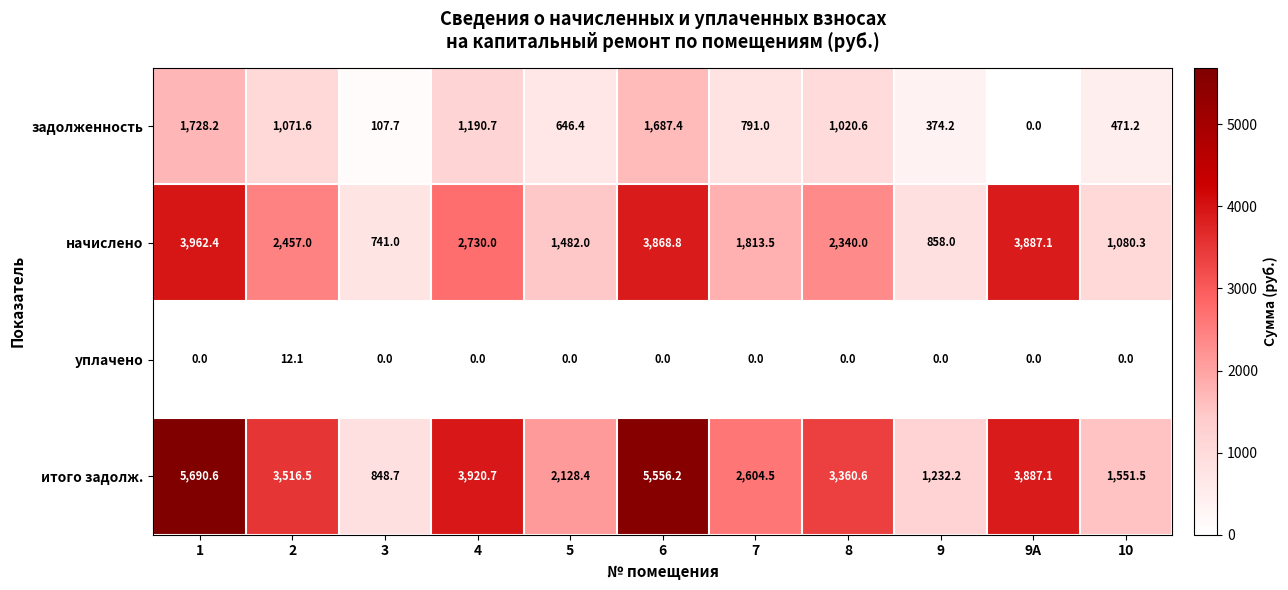

Rank the series at 1 from highest to lowest value.

итого задолж., начислено, задолженность, уплачено